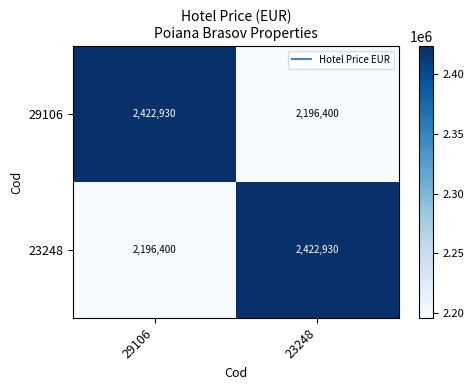

What is the spread (max minus min) of values at 29106?

226530